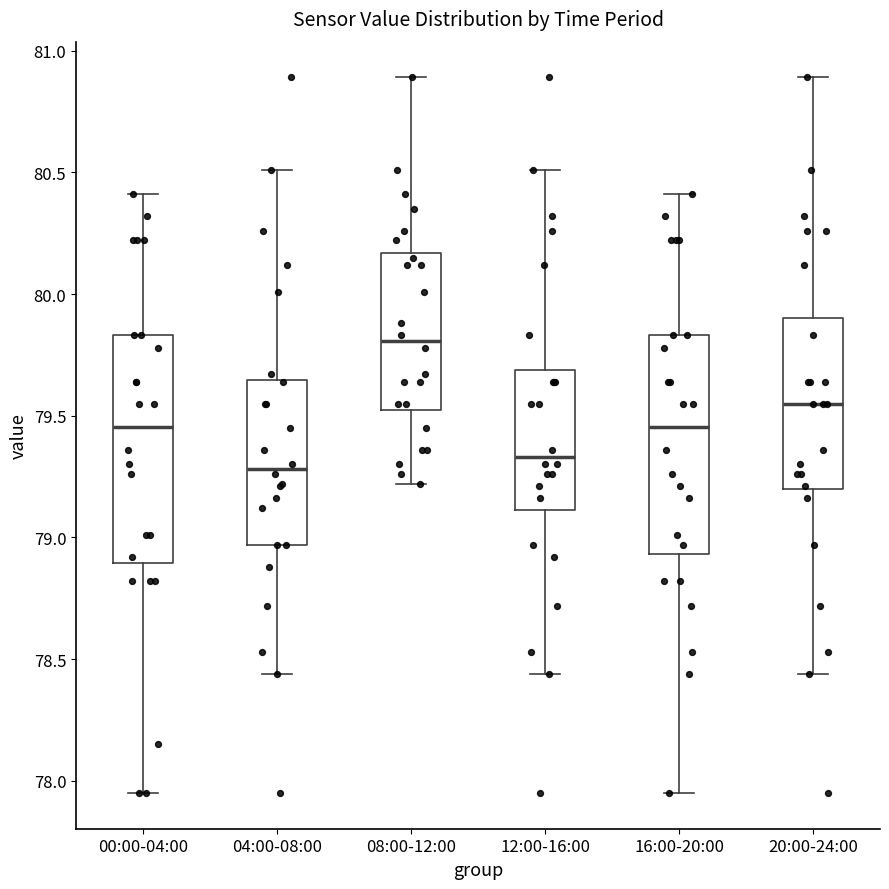

Which box's median line is the highest?

08:00-12:00